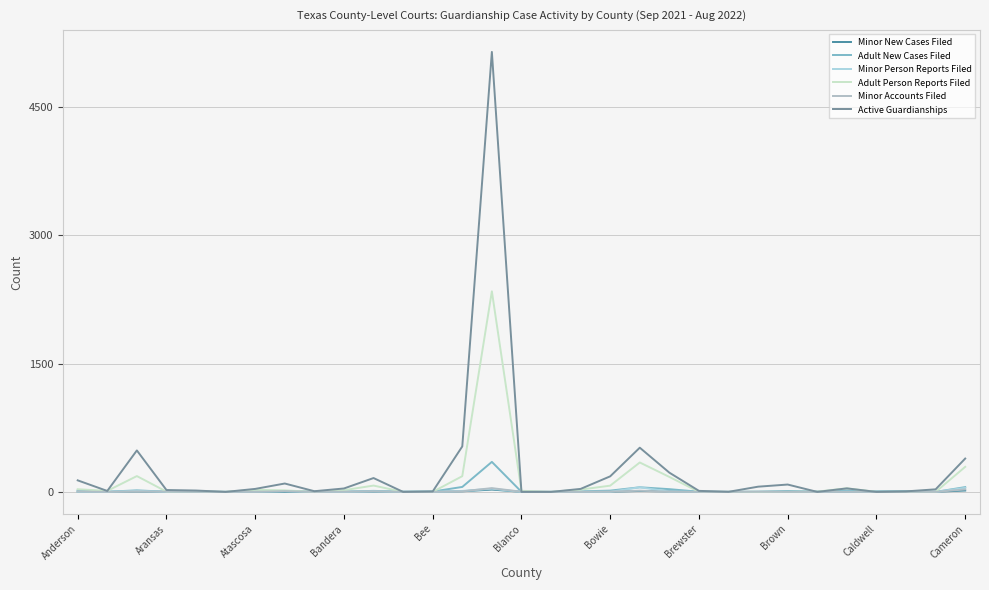

How many lines are shown in the chart?

6